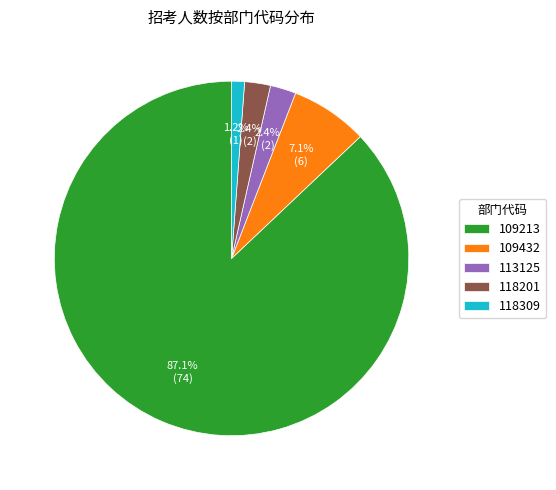

How many segments does this pie chart have?

5